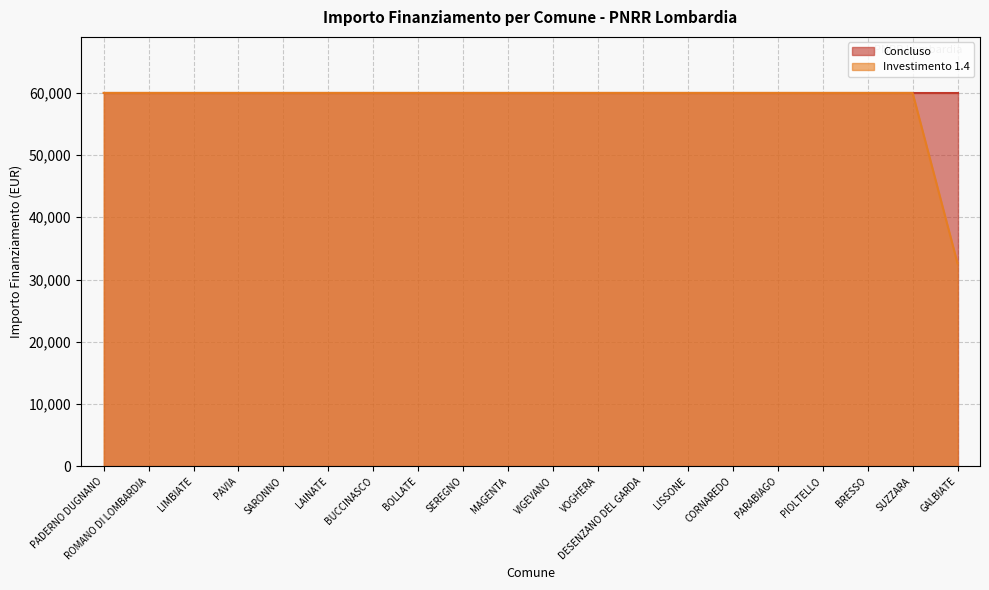

Reading left to right, what are all the values shown in this chart?

PADERNO DUGNANO=59966	ROMANO DI LOMBARDIA=59966	LIMBIATE=59966	PAVIA=59966	SARONNO=59966	LAINATE=59966	BUCCINASCO=59966	BOLLATE=59966	SEREGNO=59966	MAGENTA=59966	VIGEVANO=59966	VOGHERA=59966	DESENZANO DEL GARDA=59966	LISSONE=59966	CORNAREDO=59966	PARABIAGO=59966	PIOLTELLO=59966	BRESSO=59966	SUZZARA=59966	GALBIATE=32589